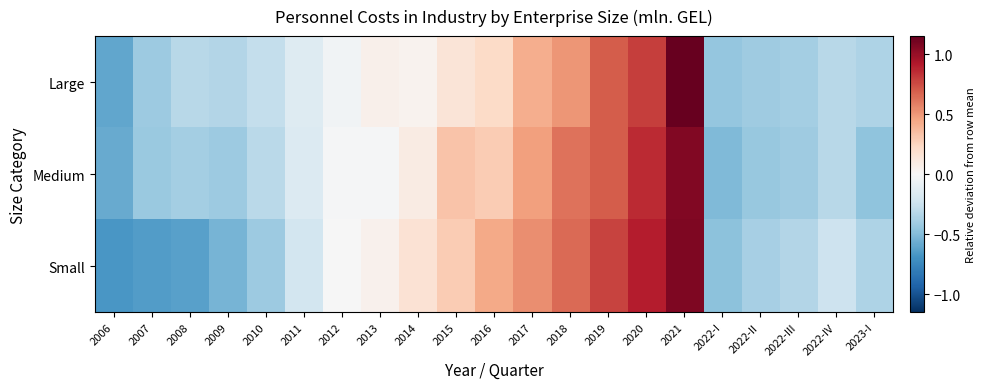

Reading left to right, what are all the values shown in this chart?

Large: 2006=-0.6	2007=-0.4	2008=-0.3	2009=-0.3	2010=-0.3	2011=-0.1	2012=-0.0	2013=0.1	2014=0.0	2015=0.1	2016=0.2	2017=0.4	2018=0.5	2019=0.7	2020=0.8	2021=1.2	2022-I=-0.4	2022-II=-0.4	2022-III=-0.4	2022-IV=-0.3	2023-I=-0.4
Medium: 2006=-0.6	2007=-0.4	2008=-0.4	2009=-0.4	2010=-0.3	2011=-0.2	2012=-0.0	2013=-0.0	2014=0.1	2015=0.3	2016=0.3	2017=0.5	2018=0.6	2019=0.7	2020=0.9	2021=1.1	2022-I=-0.5	2022-II=-0.4	2022-III=-0.4	2022-IV=-0.3	2023-I=-0.5
Small: 2006=-0.7	2007=-0.6	2008=-0.6	2009=-0.5	2010=-0.4	2011=-0.2	2012=-0.0	2013=0.1	2014=0.2	2015=0.3	2016=0.4	2017=0.5	2018=0.6	2019=0.8	2020=0.9	2021=1.1	2022-I=-0.5	2022-II=-0.4	2022-III=-0.3	2022-IV=-0.2	2023-I=-0.4